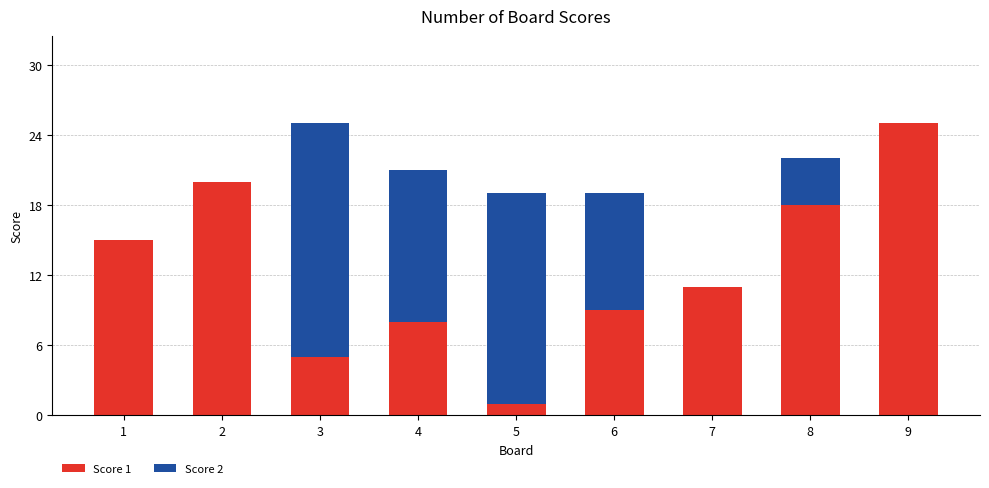

The Score 1 series shows 25 at 9. True or false?

True